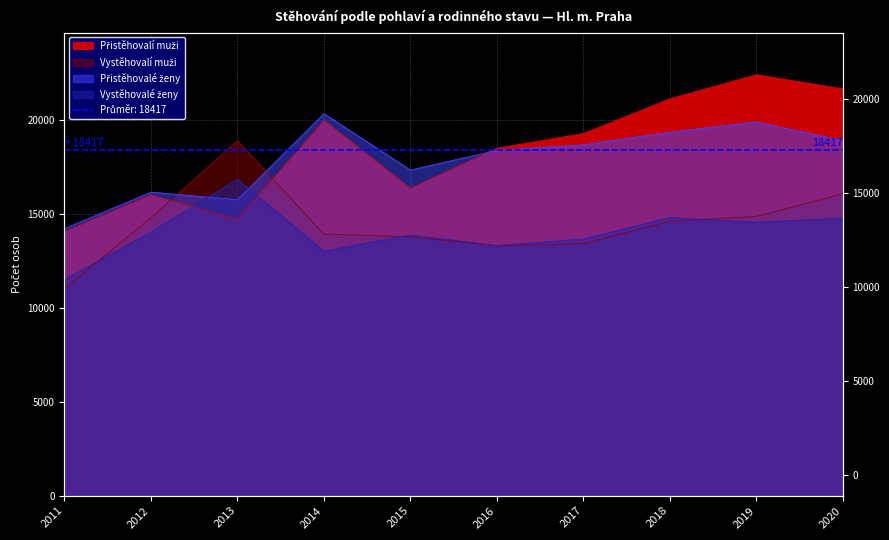

What is the sum of all Přistěhovalé ženy values?

179122